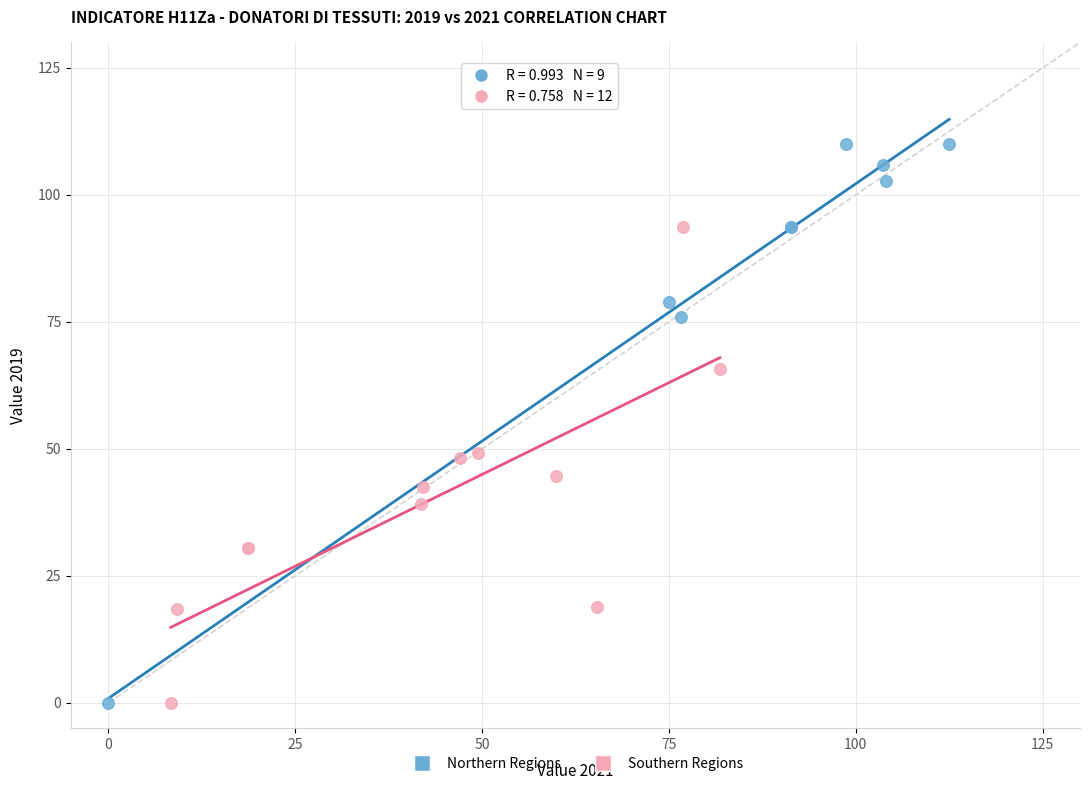

Which series has the largest Y range (max minus min)?

Northern Regions